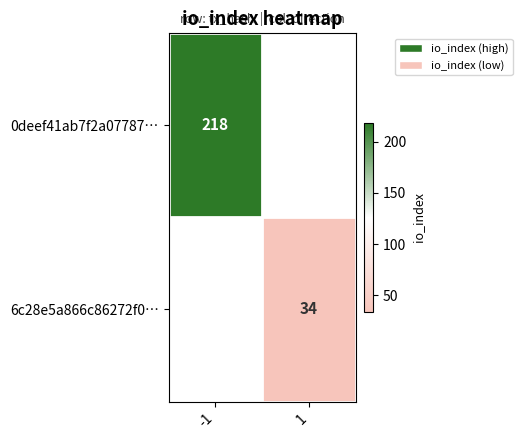

How many distinct data groups are displayed?

2